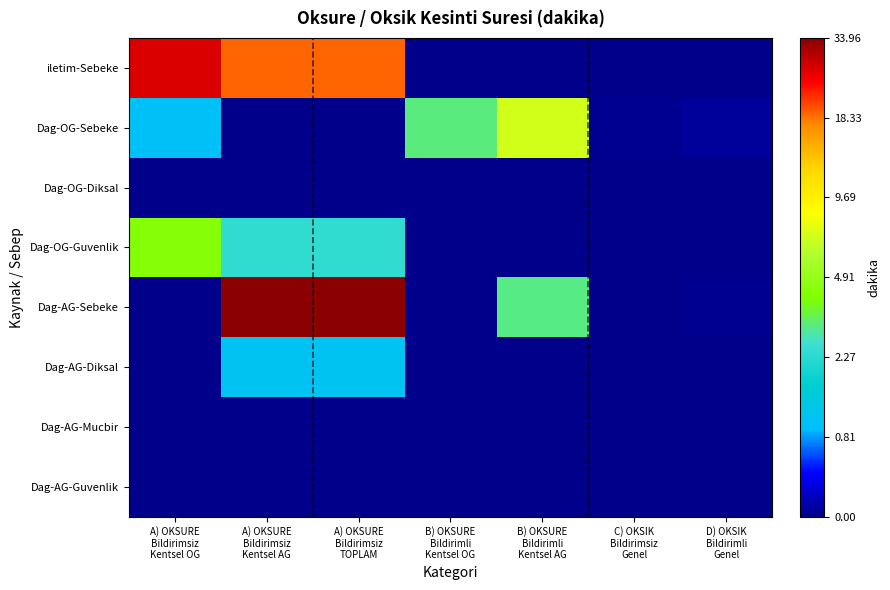

Reading right to left, what are all the values shown in this chart?

iletim-Sebeke: D) OKSIK
Bildirimli
Genel=0.0	C) OKSIK
Bildirimsiz
Genel=0.0	B) OKSURE
Bildirimli
Kentsel AG=0.0	B) OKSURE
Bildirimli
Kentsel OG=0.0	A) OKSURE
Bildirimsiz
TOPLAM=3.0	A) OKSURE
Bildirimsiz
Kentsel AG=3.0	A) OKSURE
Bildirimsiz
Kentsel OG=3.3
Dag-OG-Sebeke: D) OKSIK
Bildirimli
Genel=0.0	C) OKSIK
Bildirimsiz
Genel=0.0	B) OKSURE
Bildirimli
Kentsel AG=2.1	B) OKSURE
Bildirimli
Kentsel OG=1.4	A) OKSURE
Bildirimsiz
TOPLAM=0.0	A) OKSURE
Bildirimsiz
Kentsel AG=0.0	A) OKSURE
Bildirimsiz
Kentsel OG=0.7
Dag-OG-Diksal: D) OKSIK
Bildirimli
Genel=0.0	C) OKSIK
Bildirimsiz
Genel=0.0	B) OKSURE
Bildirimli
Kentsel AG=0.0	B) OKSURE
Bildirimli
Kentsel OG=0.0	A) OKSURE
Bildirimsiz
TOPLAM=0.0	A) OKSURE
Bildirimsiz
Kentsel AG=0.0	A) OKSURE
Bildirimsiz
Kentsel OG=0.0
Dag-OG-Guvenlik: D) OKSIK
Bildirimli
Genel=0.0	C) OKSIK
Bildirimsiz
Genel=0.0	B) OKSURE
Bildirimli
Kentsel AG=0.0	B) OKSURE
Bildirimli
Kentsel OG=0.0	A) OKSURE
Bildirimsiz
TOPLAM=1.2	A) OKSURE
Bildirimsiz
Kentsel AG=1.2	A) OKSURE
Bildirimsiz
Kentsel OG=1.7
Dag-AG-Sebeke: D) OKSIK
Bildirimli
Genel=0.0	C) OKSIK
Bildirimsiz
Genel=0.0	B) OKSURE
Bildirimli
Kentsel AG=1.4	B) OKSURE
Bildirimli
Kentsel OG=0.0	A) OKSURE
Bildirimsiz
TOPLAM=3.6	A) OKSURE
Bildirimsiz
Kentsel AG=3.6	A) OKSURE
Bildirimsiz
Kentsel OG=0.0
Dag-AG-Diksal: D) OKSIK
Bildirimli
Genel=0.0	C) OKSIK
Bildirimsiz
Genel=0.0	B) OKSURE
Bildirimli
Kentsel AG=0.0	B) OKSURE
Bildirimli
Kentsel OG=0.0	A) OKSURE
Bildirimsiz
TOPLAM=0.7	A) OKSURE
Bildirimsiz
Kentsel AG=0.7	A) OKSURE
Bildirimsiz
Kentsel OG=0.0
Dag-AG-Mucbir: D) OKSIK
Bildirimli
Genel=0.0	C) OKSIK
Bildirimsiz
Genel=0.0	B) OKSURE
Bildirimli
Kentsel AG=0.0	B) OKSURE
Bildirimli
Kentsel OG=0.0	A) OKSURE
Bildirimsiz
TOPLAM=0.0	A) OKSURE
Bildirimsiz
Kentsel AG=0.0	A) OKSURE
Bildirimsiz
Kentsel OG=0.0
Dag-AG-Guvenlik: D) OKSIK
Bildirimli
Genel=0.0	C) OKSIK
Bildirimsiz
Genel=0.0	B) OKSURE
Bildirimli
Kentsel AG=0.0	B) OKSURE
Bildirimli
Kentsel OG=0.0	A) OKSURE
Bildirimsiz
TOPLAM=0.0	A) OKSURE
Bildirimsiz
Kentsel AG=0.0	A) OKSURE
Bildirimsiz
Kentsel OG=0.0